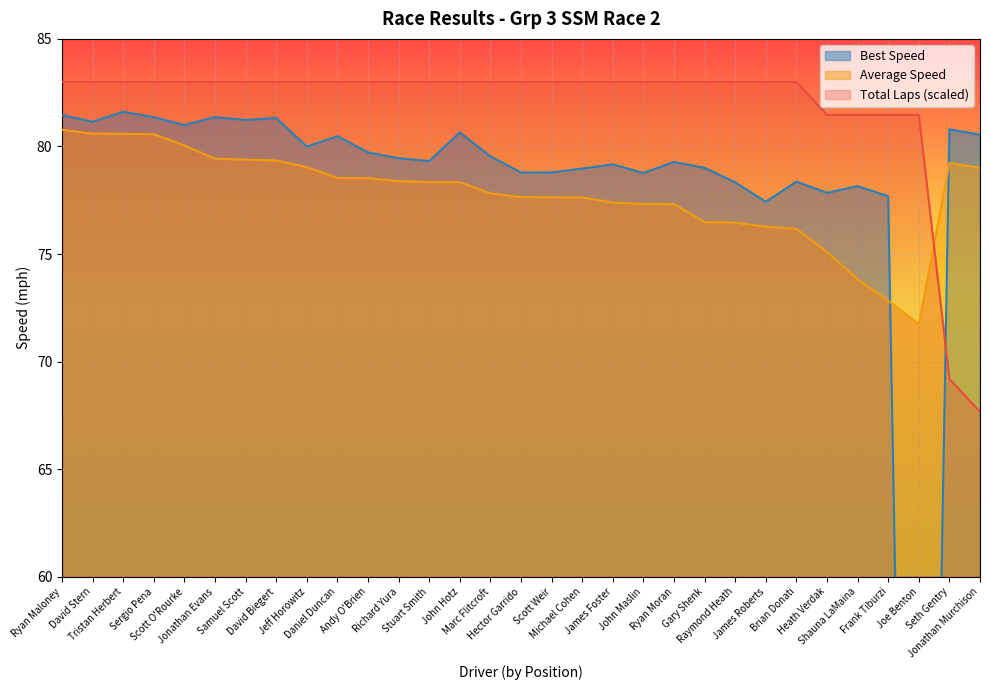

The value of Average Speed at Scott Weir is 77.6. True or false?

True